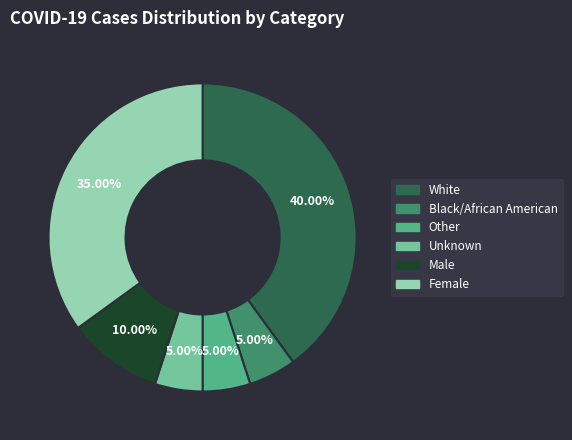

Is there a majority slice in this chart?

No